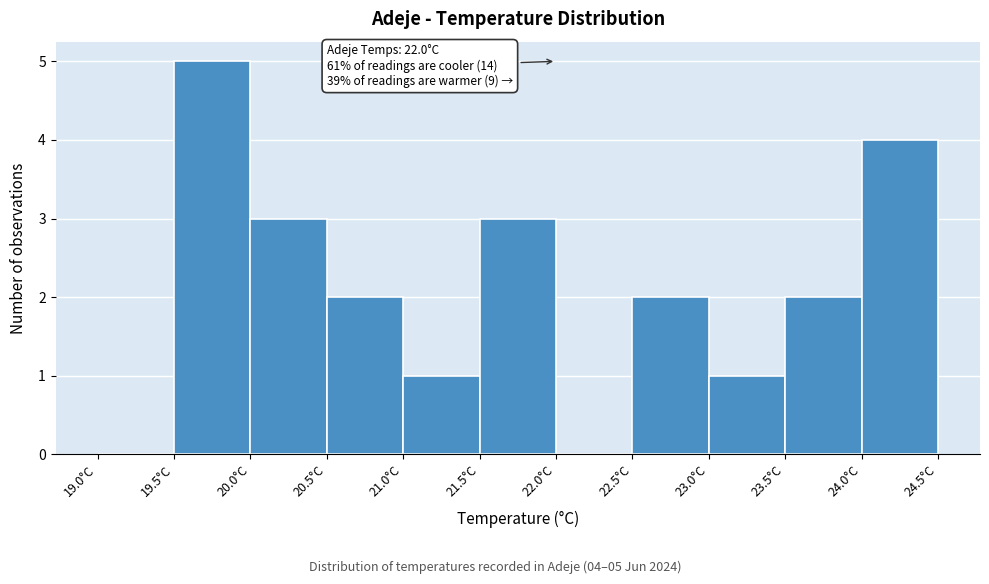

Over which range of the x-axis is the bar tallest?

19.5 to 20.0